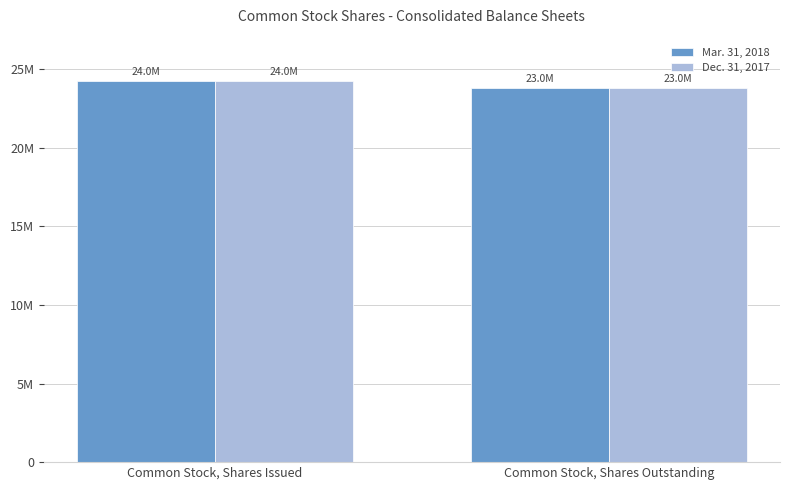

At which label does Mar. 31, 2018 reach its peak?

Common Stock, Shares Issued